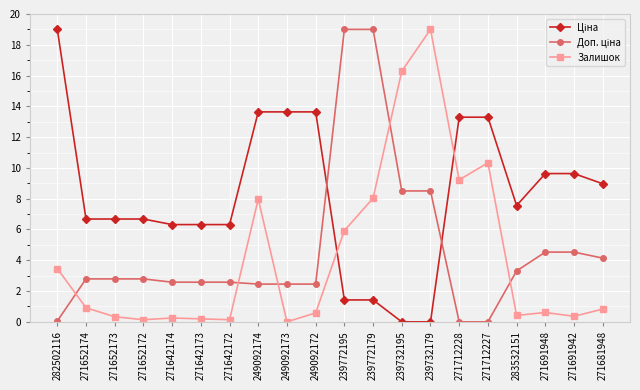

Is it true that Залишок equals 8.0 at 249092174?

True